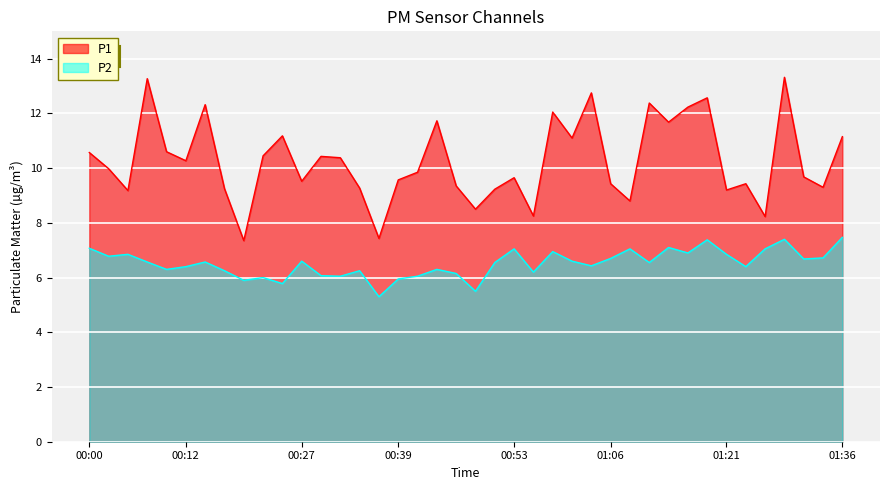

Reading left to right, what are all the values shown in this chart?

P1: 00:00=10.6	00:02=10.0	00:05=9.2	00:07=13.3	00:10=10.6	00:12=10.3	00:14=12.3	00:17=9.2	00:19=7.3	00:22=10.4	00:24=11.2	00:27=9.5	00:29=10.4	00:32=10.4	00:34=9.3	00:36=7.4	00:39=9.6	00:41=9.8	00:44=11.7	00:46=9.3	00:49=8.5	00:51=9.2	00:53=9.7	00:56=8.2	00:58=12.1	01:01=11.1	01:03=12.8	01:06=9.4	01:08=8.8	01:11=12.4	01:13=11.7	01:16=12.2	01:18=12.6	01:21=9.2	01:23=9.4	01:26=8.2	01:28=13.3	01:31=9.7	01:33=9.3	01:36=11.2
P2: 00:00=7.1	00:02=6.8	00:05=6.8	00:07=6.6	00:10=6.3	00:12=6.4	00:14=6.6	00:17=6.2	00:19=5.9	00:22=6.0	00:24=5.8	00:27=6.6	00:29=6.1	00:32=6.0	00:34=6.2	00:36=5.3	00:39=6.0	00:41=6.0	00:44=6.3	00:46=6.2	00:49=5.5	00:51=6.5	00:53=7.0	00:56=6.2	00:58=7.0	01:01=6.6	01:03=6.4	01:06=6.7	01:08=7.0	01:11=6.5	01:13=7.1	01:16=6.9	01:18=7.4	01:21=6.8	01:23=6.4	01:26=7.0	01:28=7.4	01:31=6.7	01:33=6.7	01:36=7.5